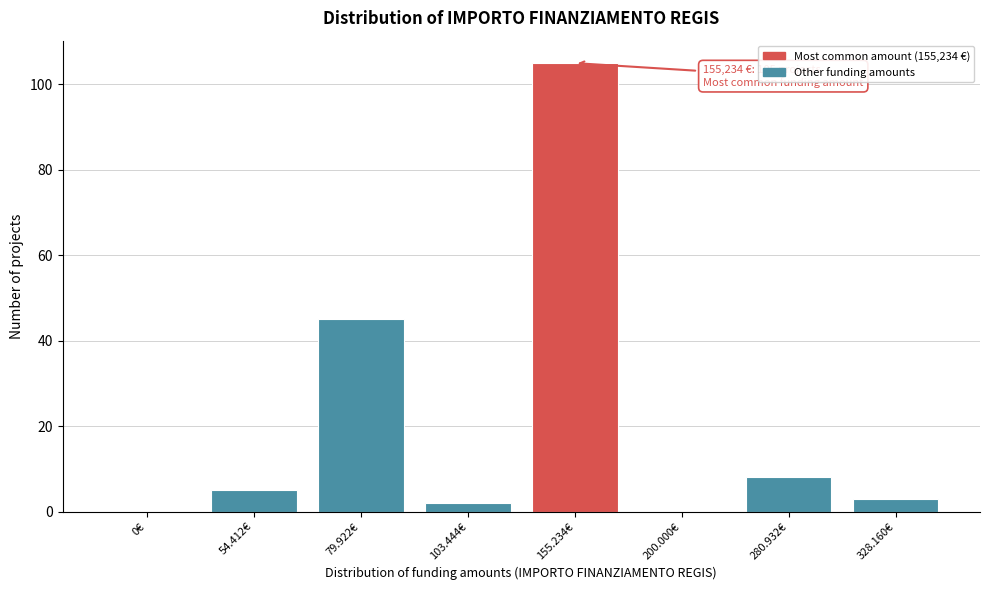

Reading left to right, what are all the values shown in this chart?

0€=0	54.412€=5	79.922€=45	103.444€=2	155.234€=105	200.000€=0	280.932€=8	328.160€=3